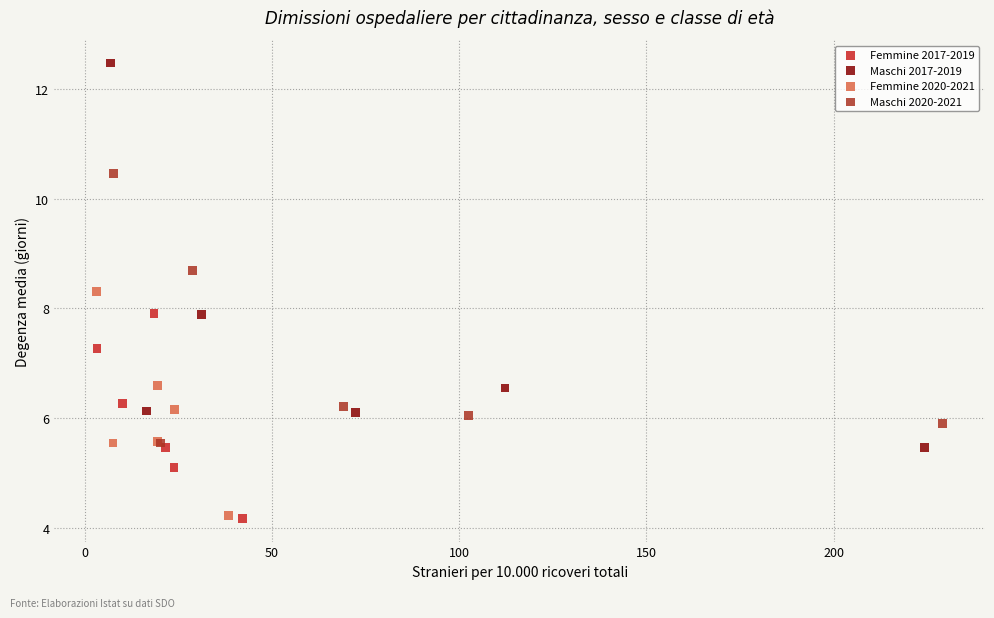

What are all the series names shown in the legend?

Femmine 2017-2019, Maschi 2017-2019, Femmine 2020-2021, Maschi 2020-2021